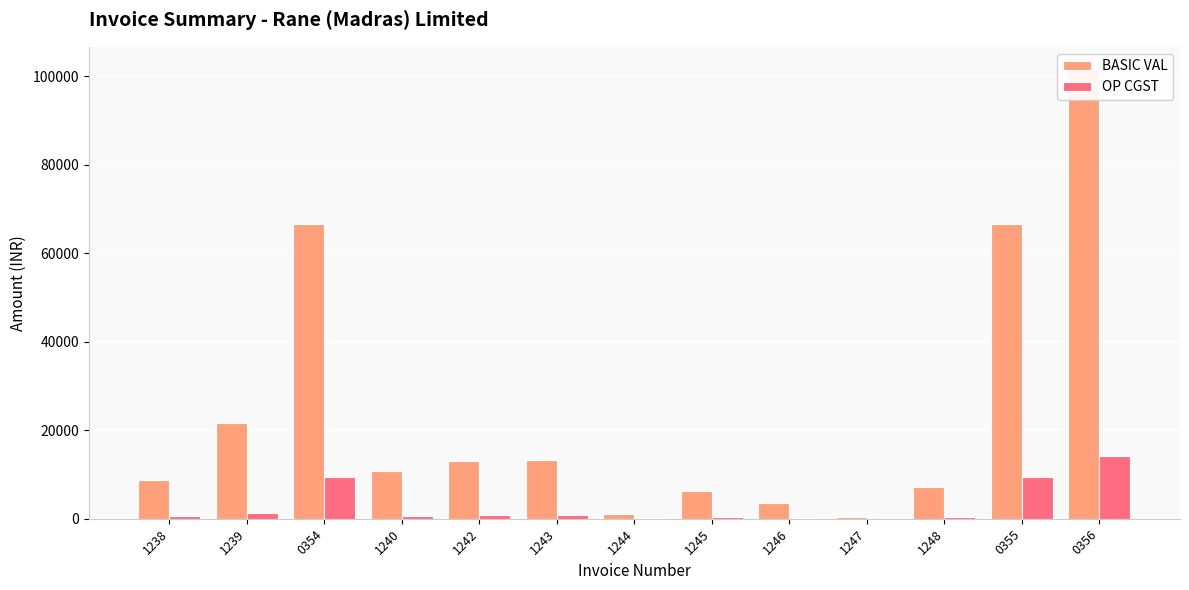

Rank the series at 0356 from highest to lowest value.

BASIC VAL, OP CGST